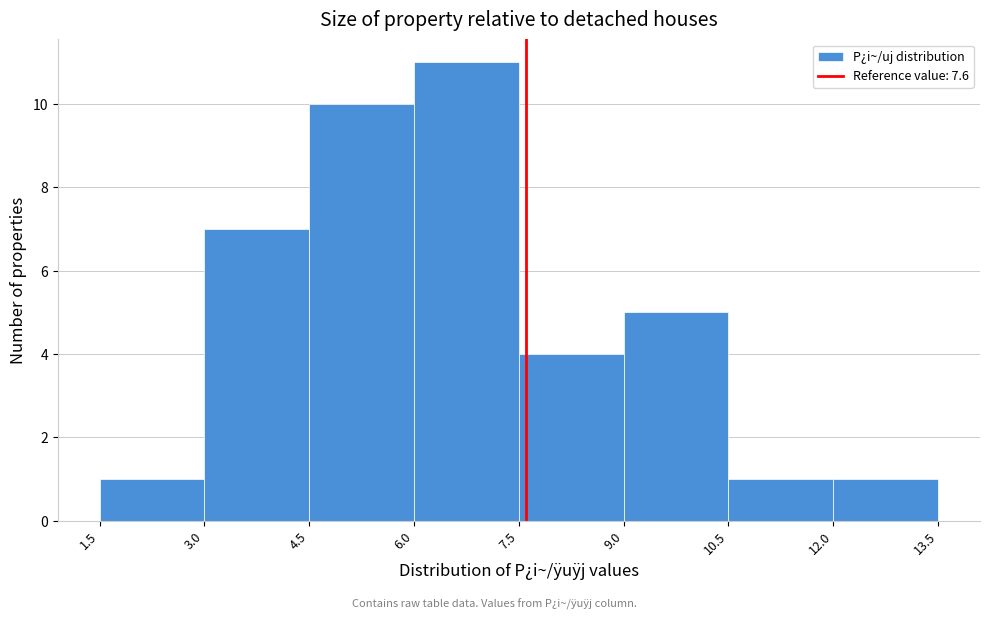

How tall is the bar that spans 9.0 to 10.5 on the x-axis? The values are not printed on the chart, so give them approximately, as read against the axis.

5